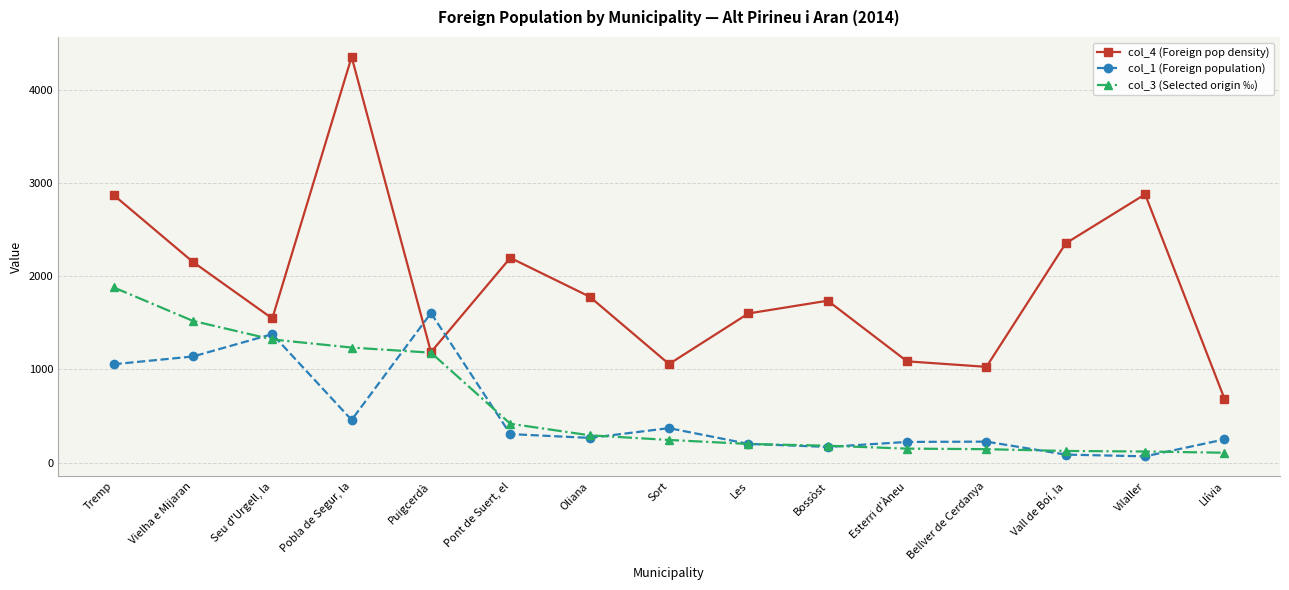

At how many categories does at least one series exceed 3513?

1